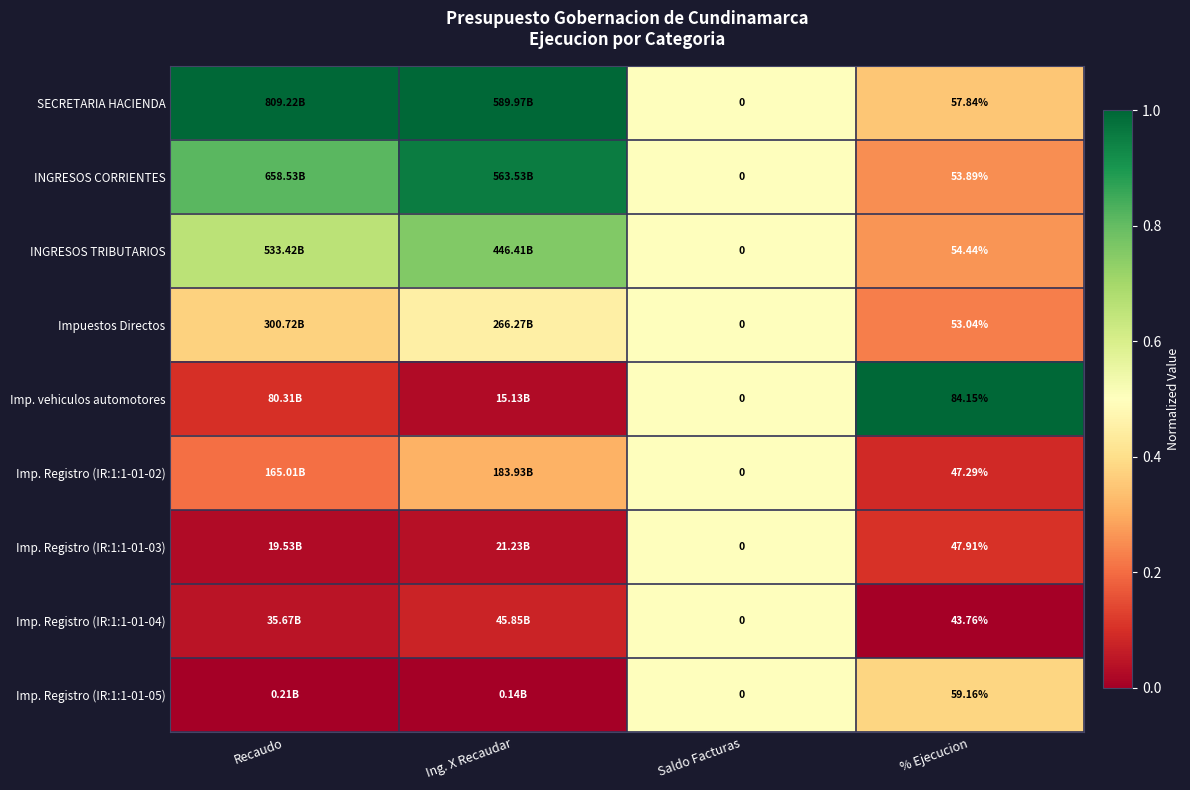

Is the value of Imp. Registro (IR:1:1-01-03) at % Ejecucion greater than the value of Impuestos Directos at Saldo Facturas?

Yes